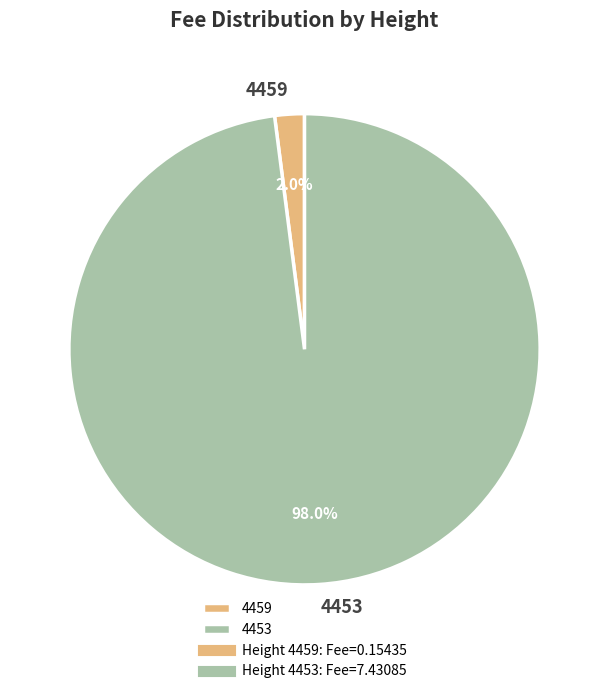

To the nearest percent, what is the difference between the largest and smallest slice percentages?

96%